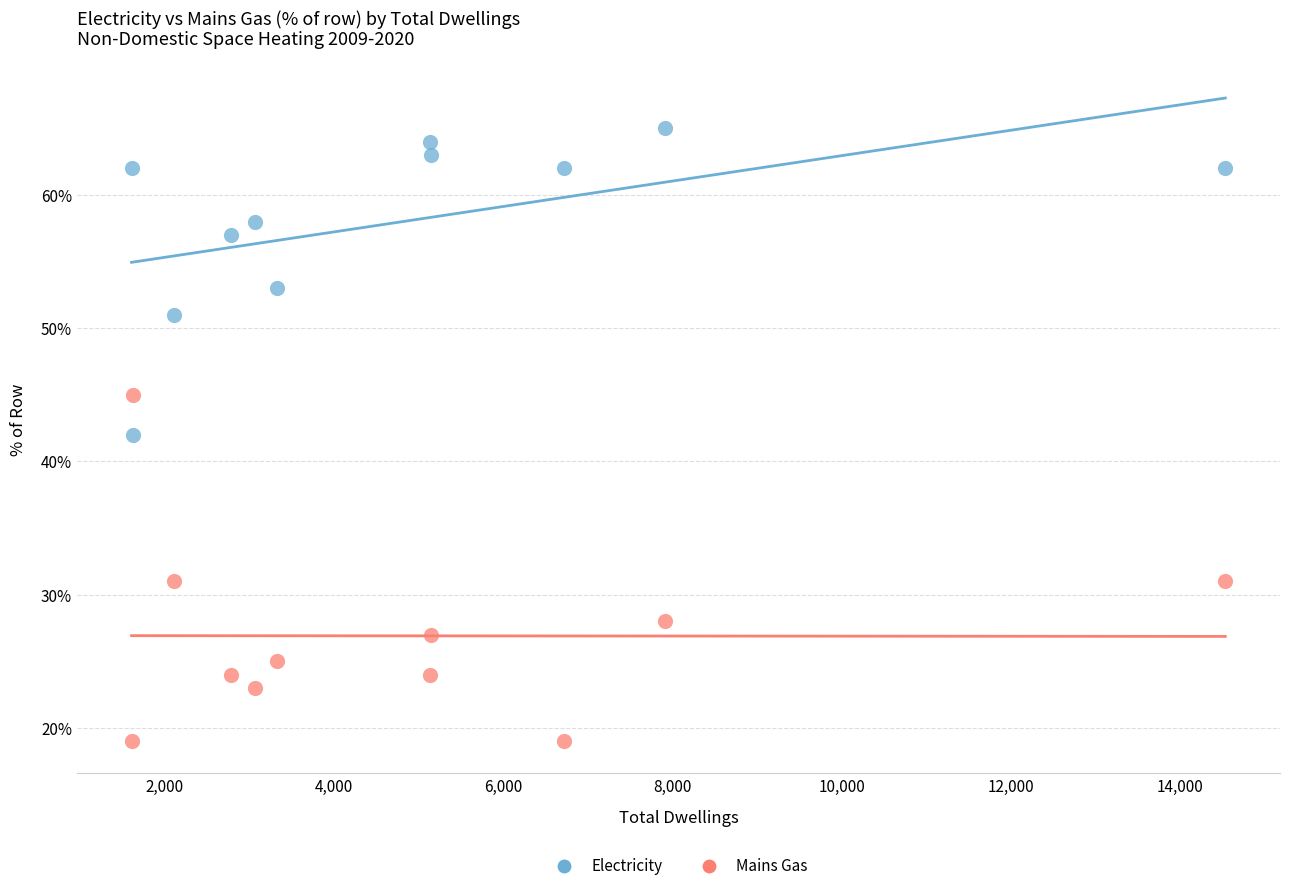

Which series contains the highest Y value?

Electricity